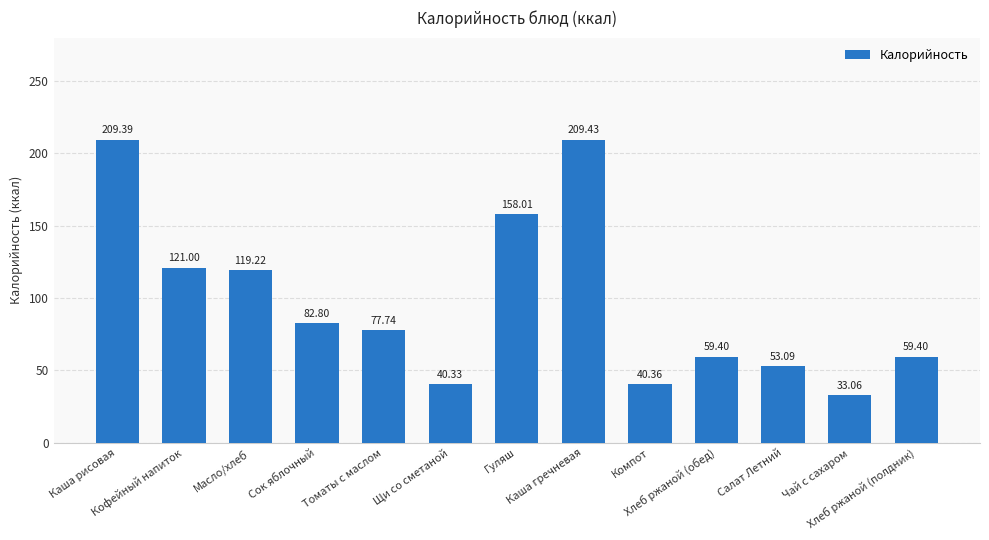

What is the average value?

97.2